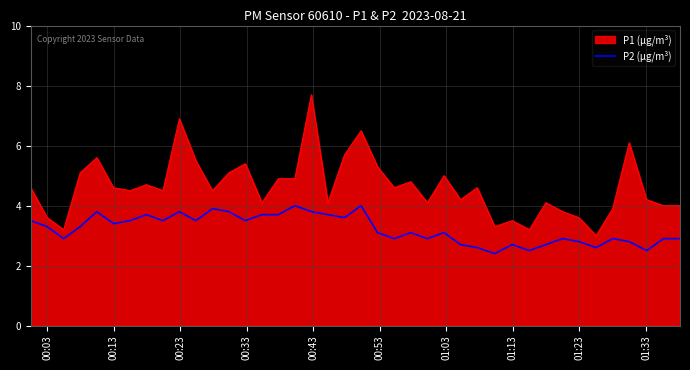

Which series has the widest spread of values?

P1 (µg/m³)